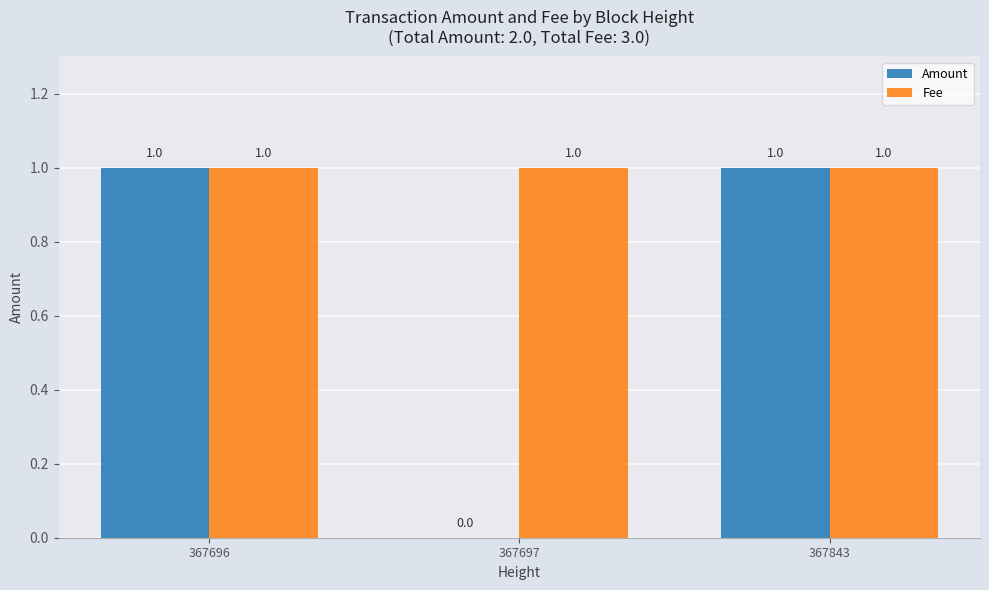

Reading left to right, transcribe all the data shown in this chart.

Amount: 367696=1	367697=0	367843=1
Fee: 367696=1	367697=1	367843=1